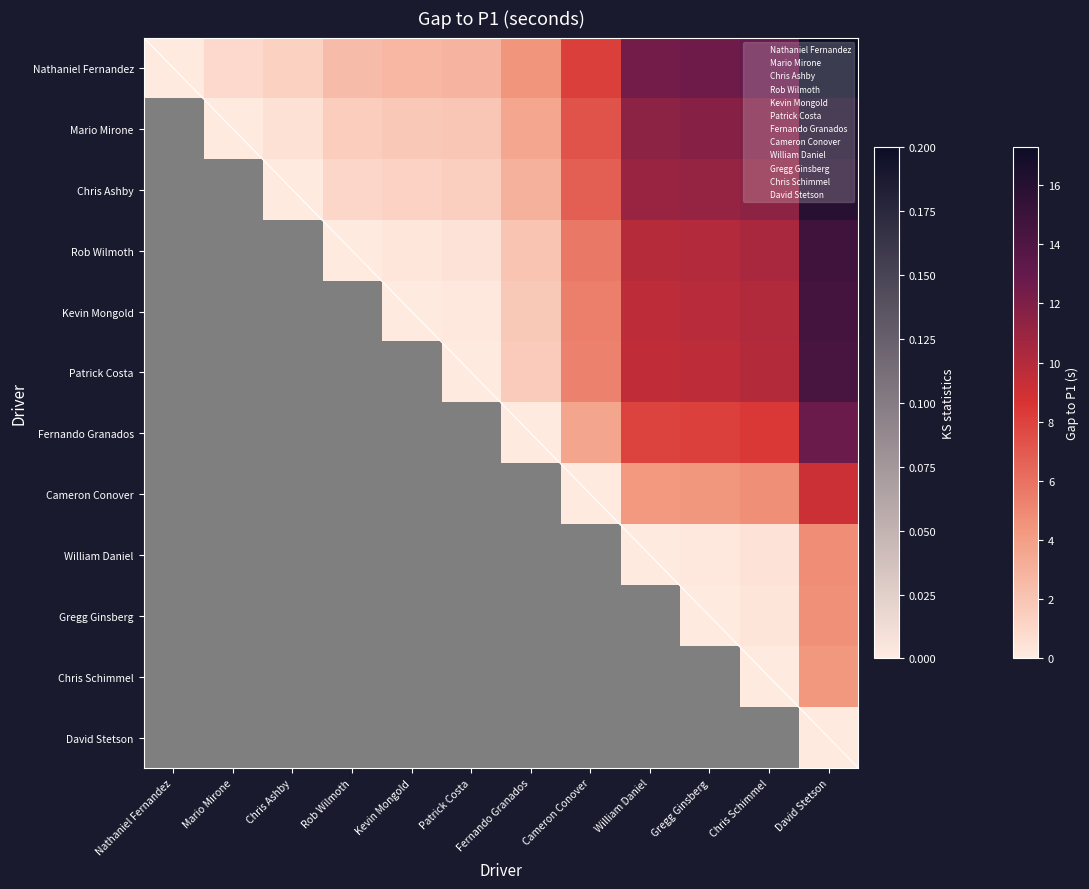

Between Nathaniel Fernandez and Cameron Conover, which is larger?

Cameron Conover